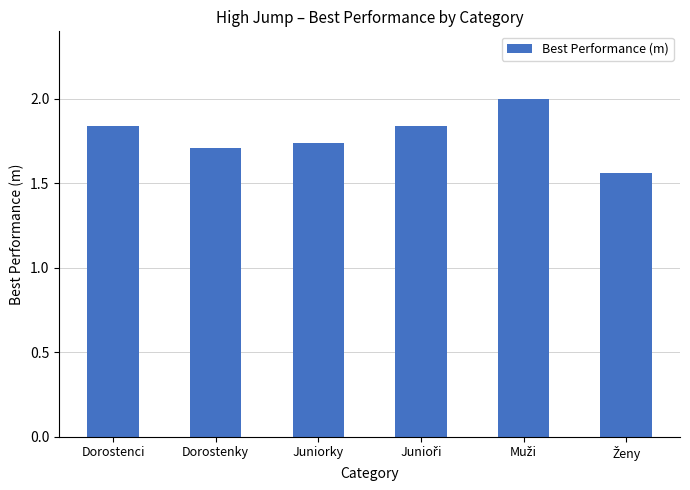

What is the label of the 1st bar from the left?

Dorostenci